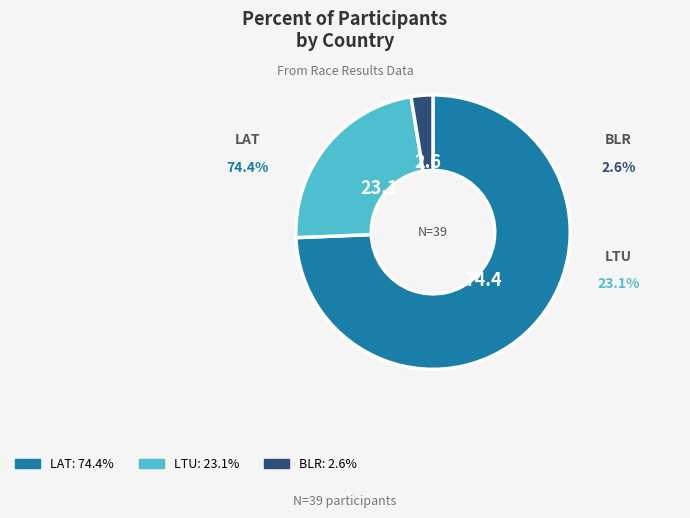

What percentage is NOT represented by LTU?

76.9%